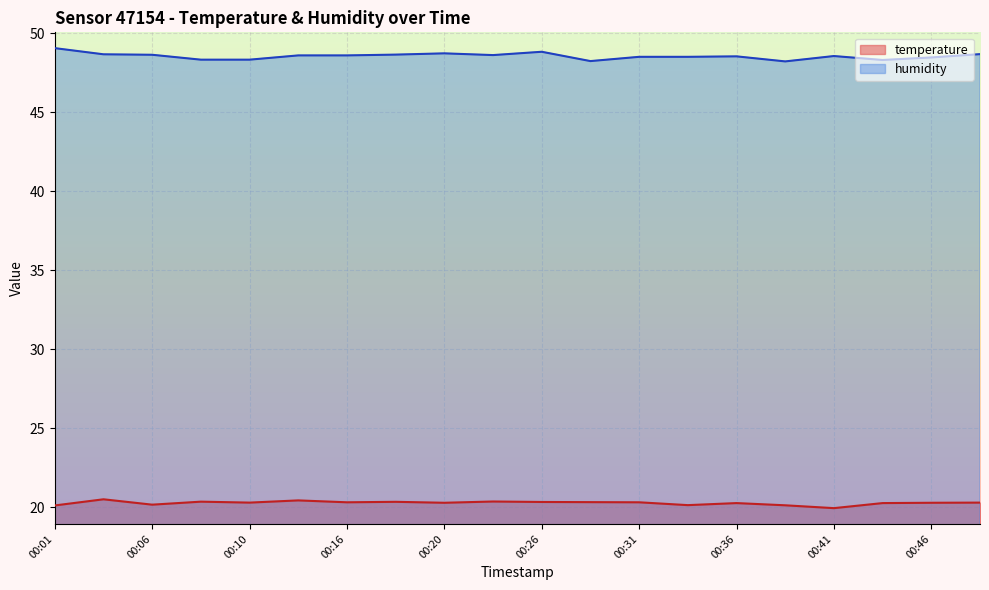

What is the maximum value shown in the chart?

49.0